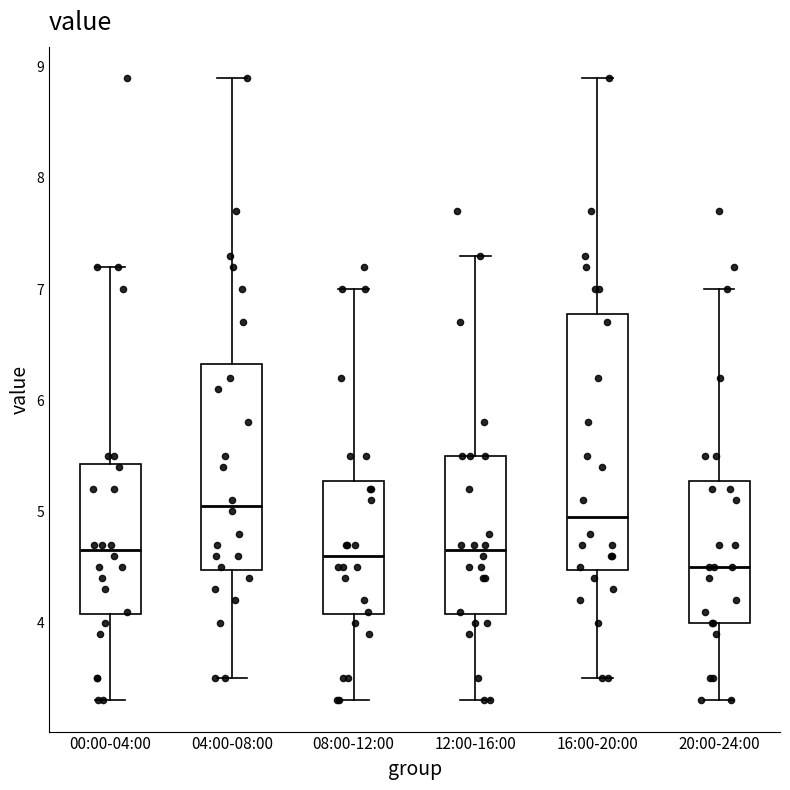

Comparing the boxes themselves (not the whiskers), which one is the tallest?

16:00-20:00